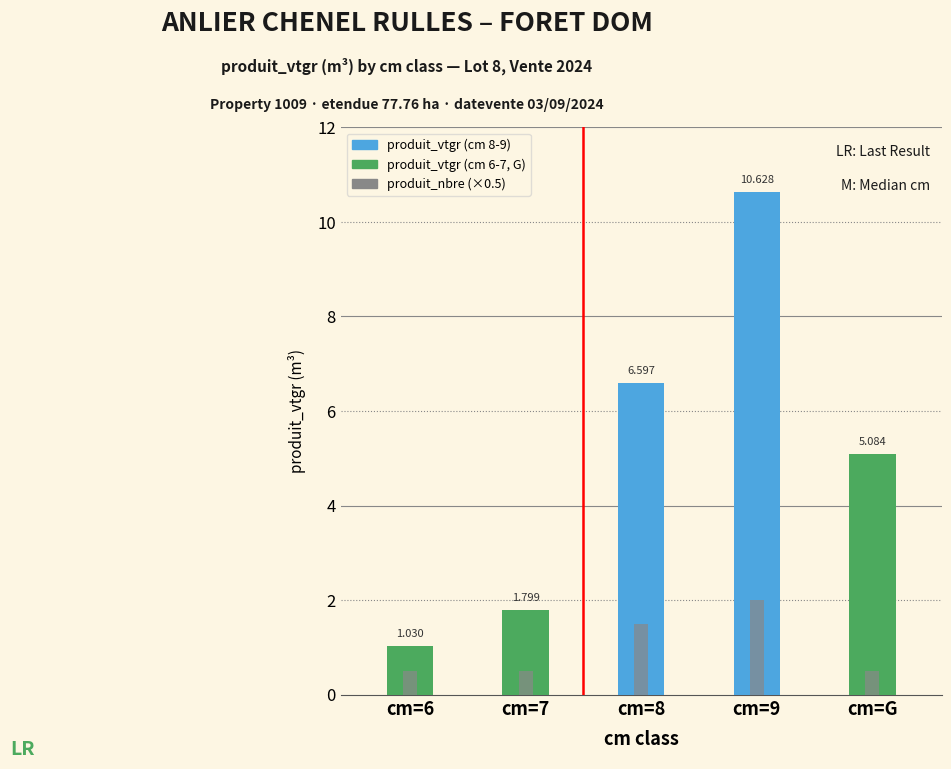

Reading right to left, what are all the values shown in this chart?

cm=G=5.1	cm=9=10.6	cm=8=6.6	cm=7=1.8	cm=6=1.0